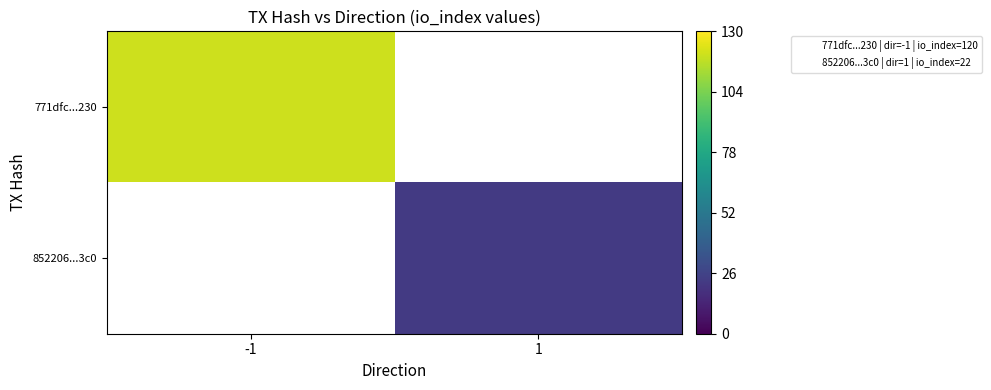

How many distinct data groups are displayed?

2